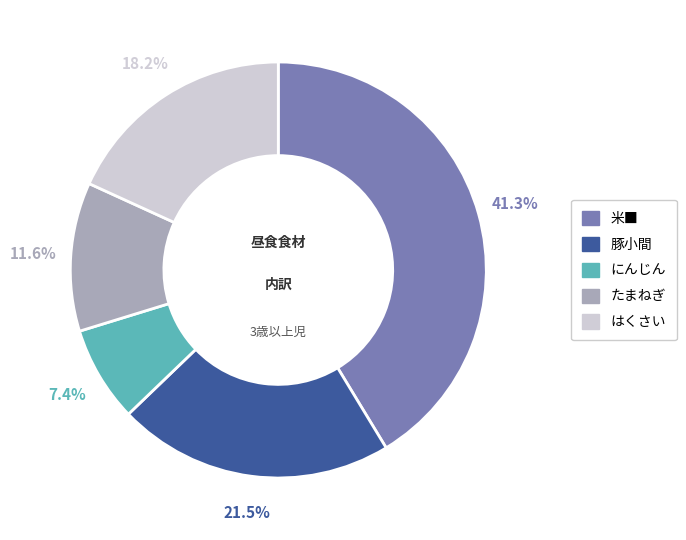

Which slice is the largest?

米■